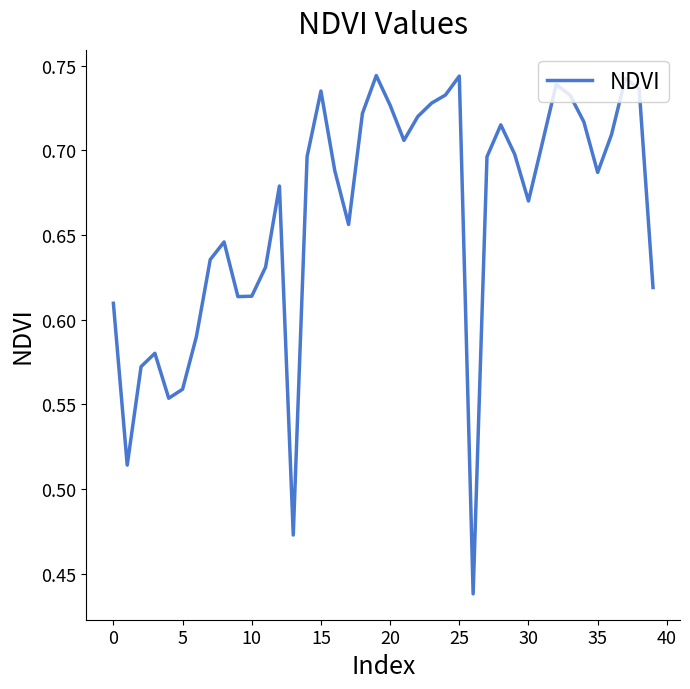

How many lines are shown in the chart?

1